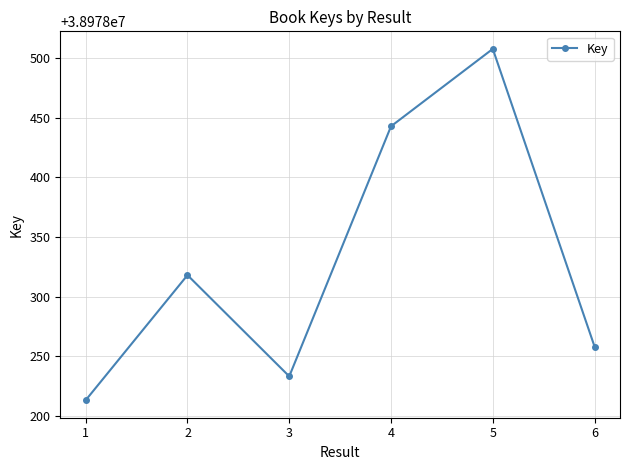

Reading left to right, what are all the values shown in this chart?

38978213	38978318	38978233	38978443	38978508	38978258